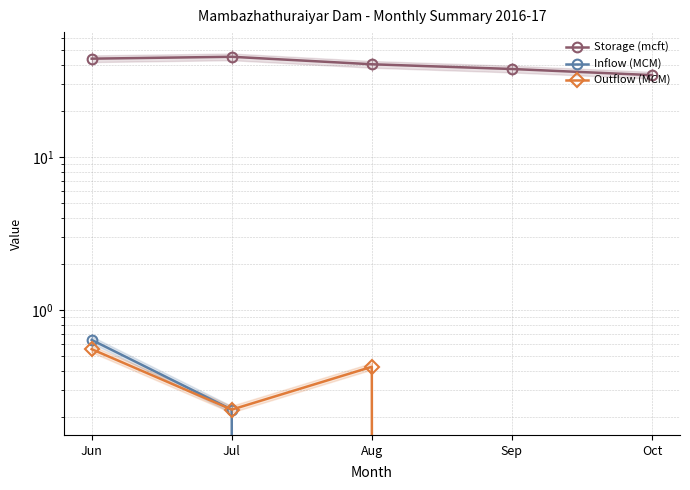

True or false: Storage (mcft) and Inflow (MCM) intersect in this chart.

False